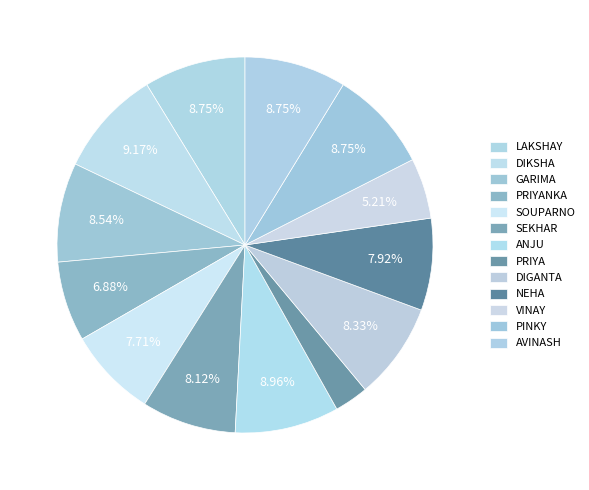

How many segments does this pie chart have?

13